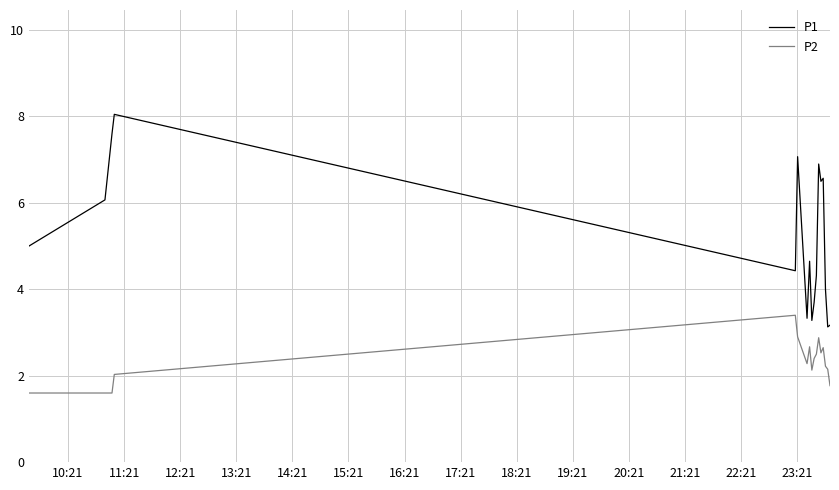

Which series has the widest spread of values?

P1